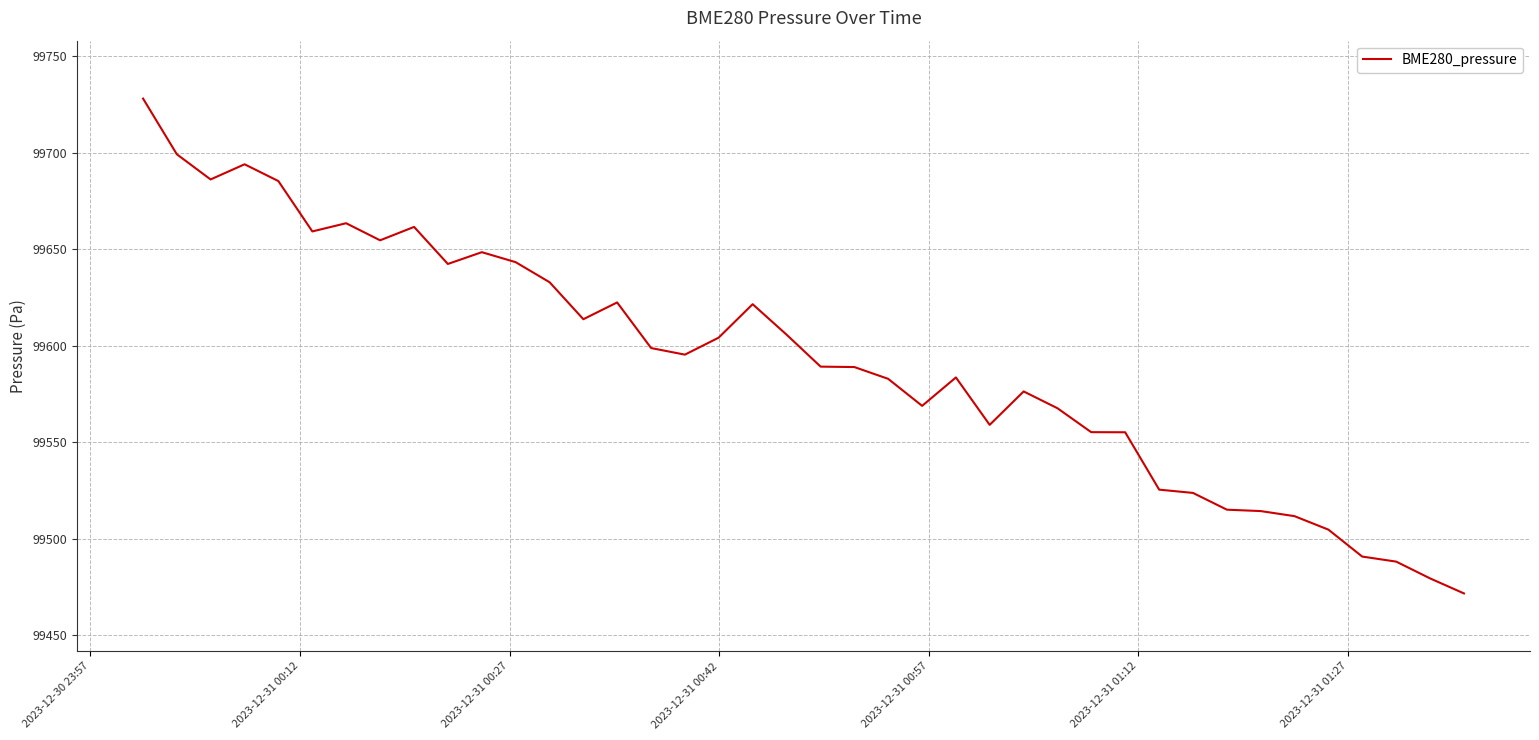

What is the smallest value displayed?

99471.7